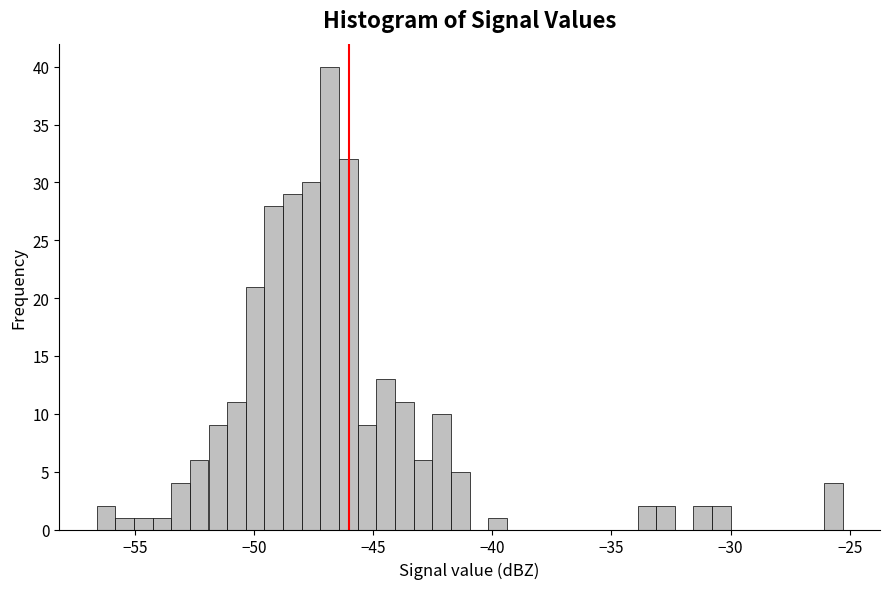

Around what value on the x-axis is the tallest bar? Give the approximate position of its centre, as read against the axis.

-47.0